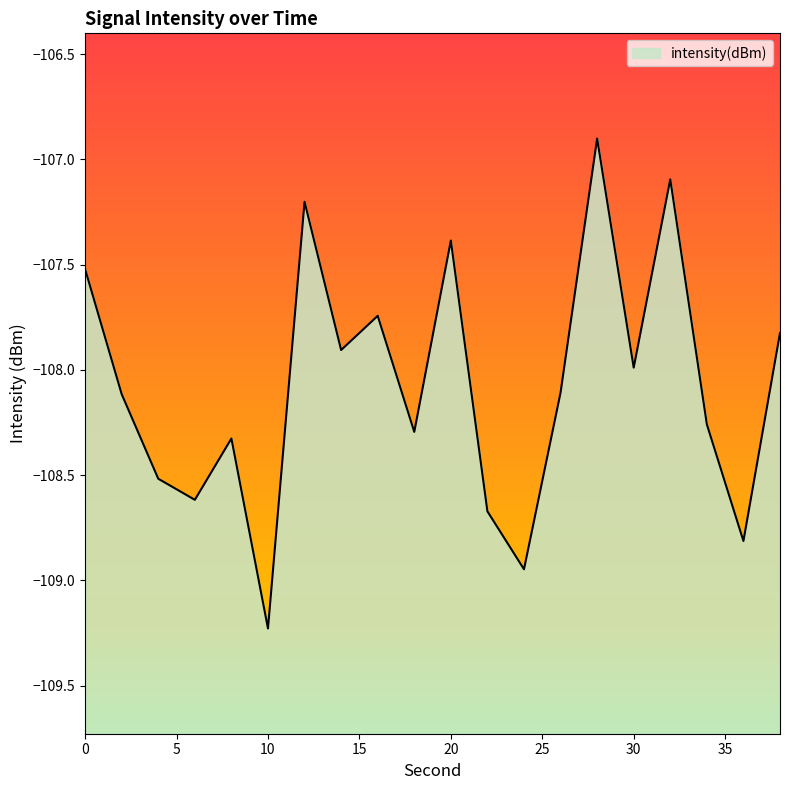

Rank the categories by value from highest to lowest.

28, 32, 12, 20, 0, 16, 38, 14, 30, 26, 2, 34, 18, 8, 4, 6, 22, 36, 24, 10